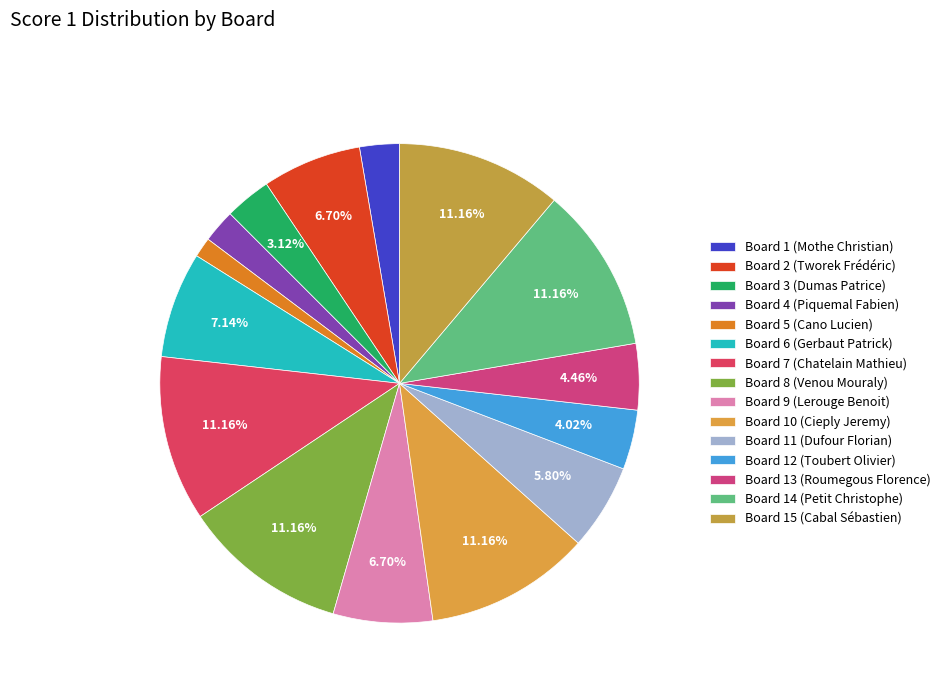

To the nearest percent, what is the difference between the Board 11 (Dufour Florian) and Board 6 (Gerbaut Patrick) slice percentages?

1%